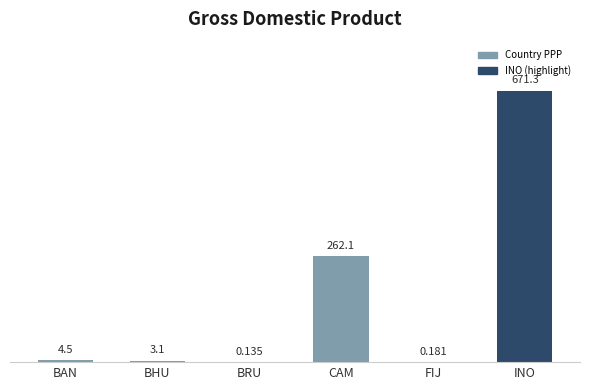

What is the average value?

156.9